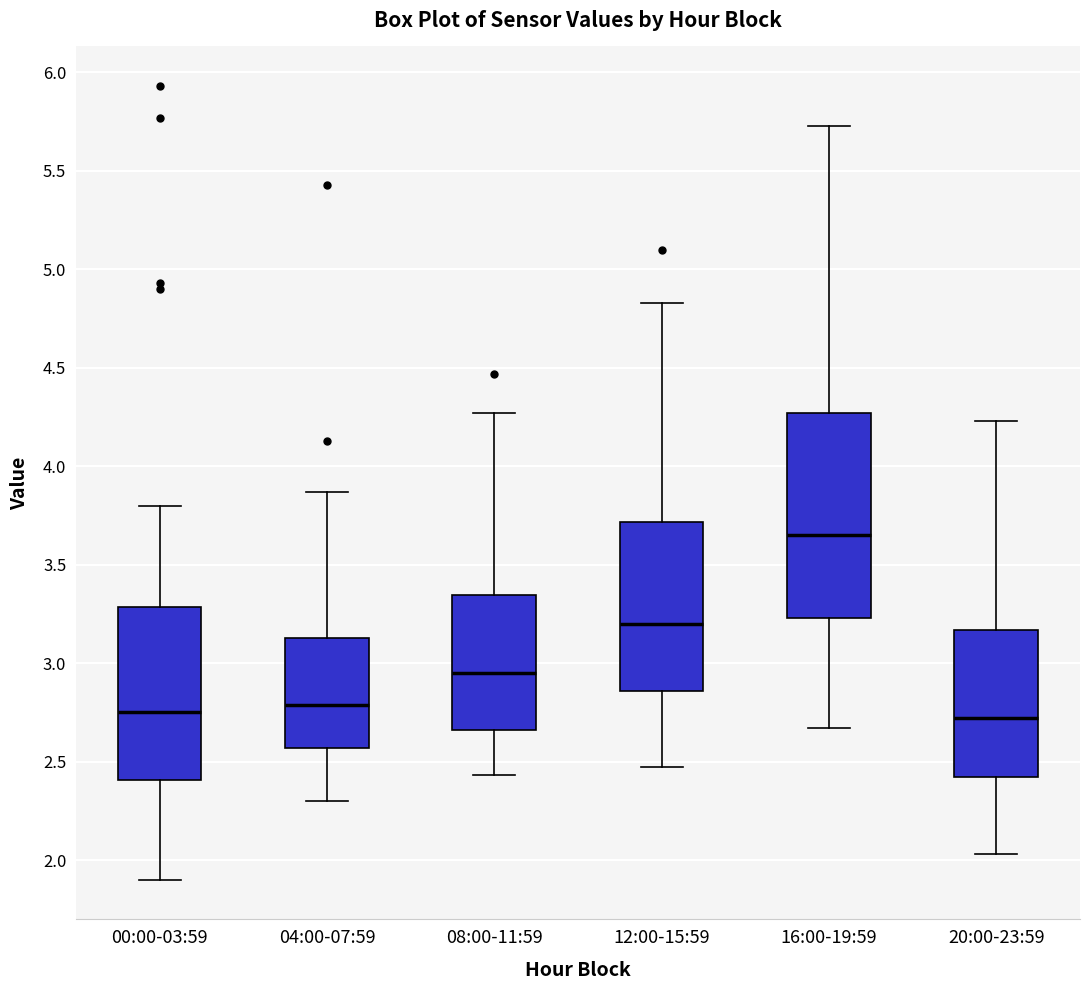

Reading left to right, transcribe this box plot: for each box, give where its median line is, the range the box spans, and where its two whiskers end, as read against the y-axis. The values are not printed on the chart, so give them approximately, as read against the axis.

00:00-03:59: median 2.75, box 2.40 to 3.30, whiskers 1.90 to 3.80
04:00-07:59: median 2.80, box 2.55 to 3.15, whiskers 2.30 to 3.85
08:00-11:59: median 2.95, box 2.65 to 3.35, whiskers 2.45 to 4.25
12:00-15:59: median 3.20, box 2.85 to 3.70, whiskers 2.45 to 4.85
16:00-19:59: median 3.65, box 3.25 to 4.25, whiskers 2.65 to 5.75
20:00-23:59: median 2.70, box 2.40 to 3.15, whiskers 2.05 to 4.25